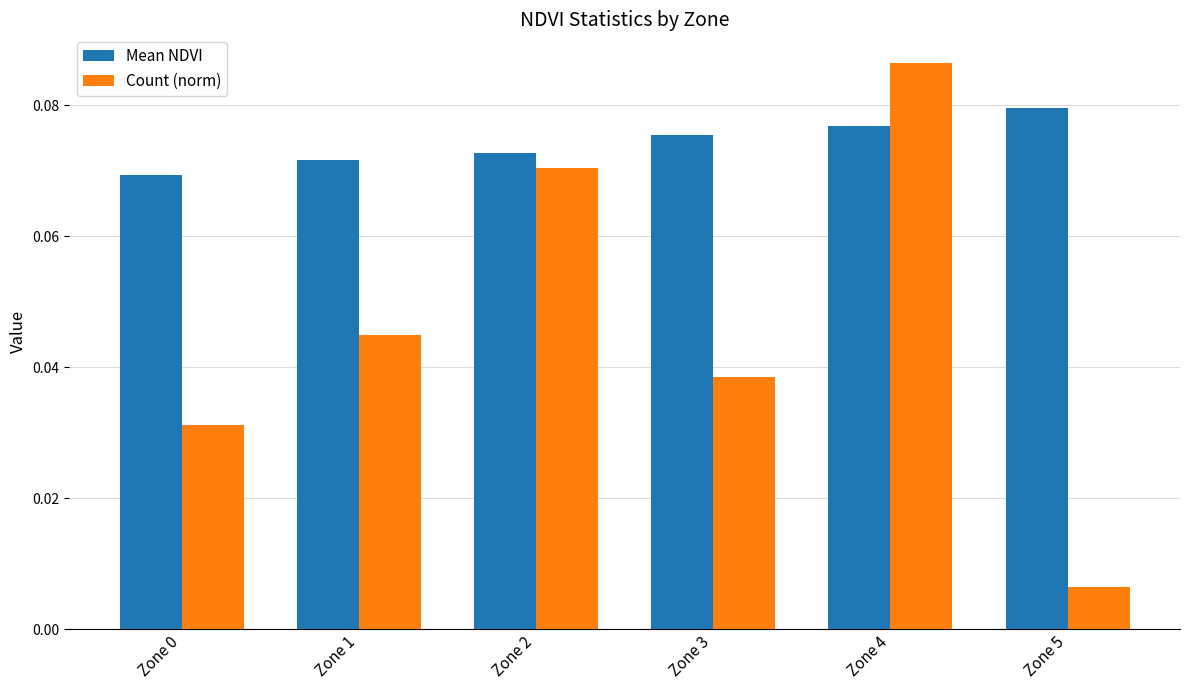

Which series has the widest spread of values?

Count (norm)